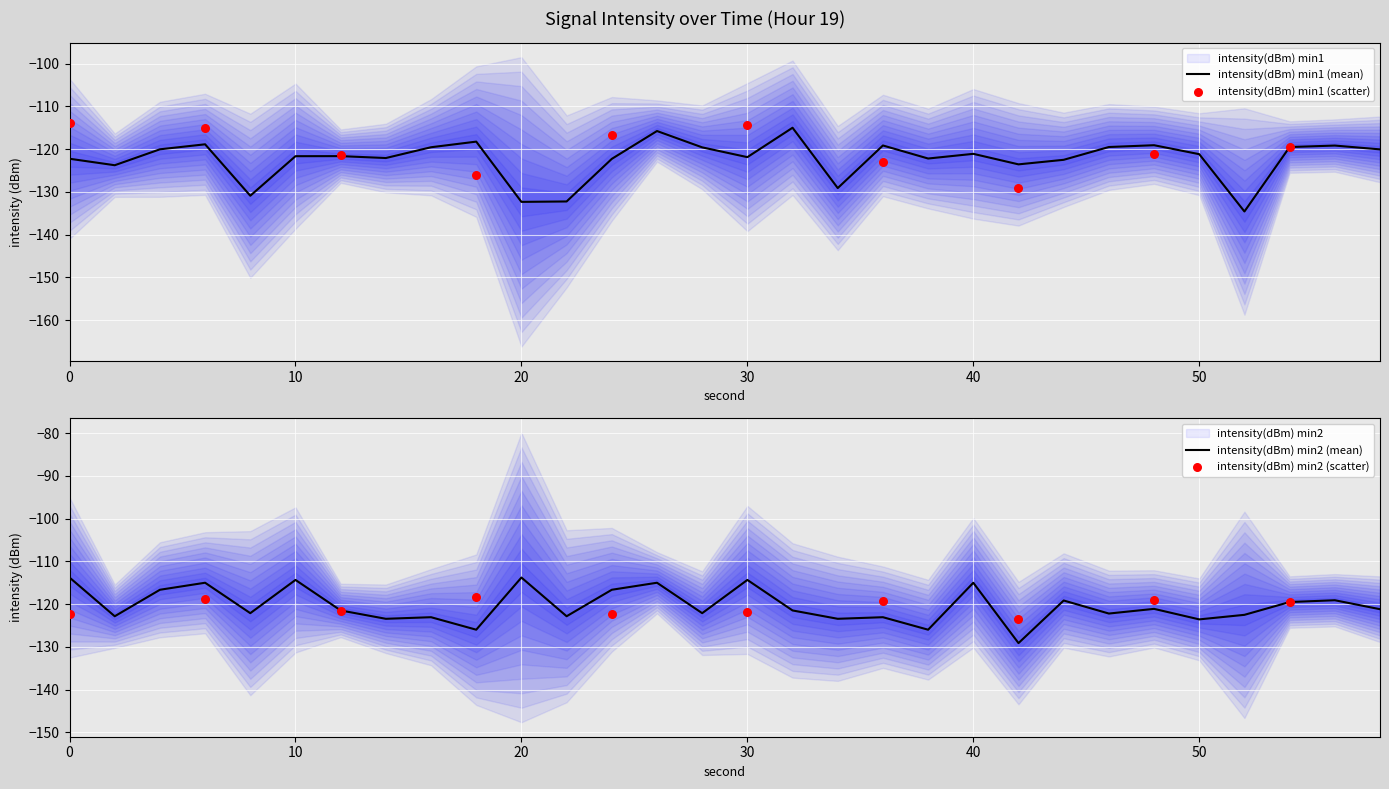

Which series has the largest total across all categories?

intensity(dBm) min2